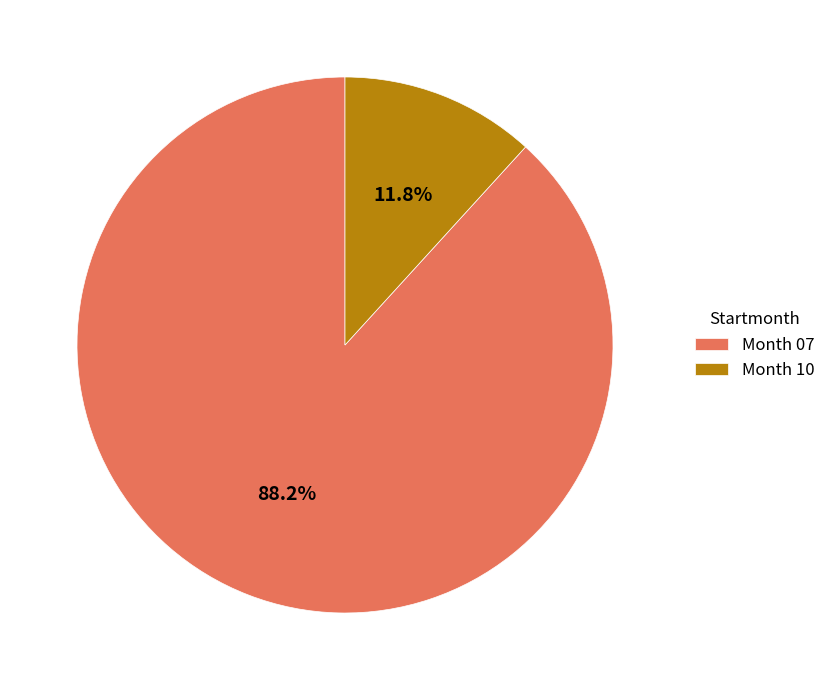

Which slice is the largest?

Month 07